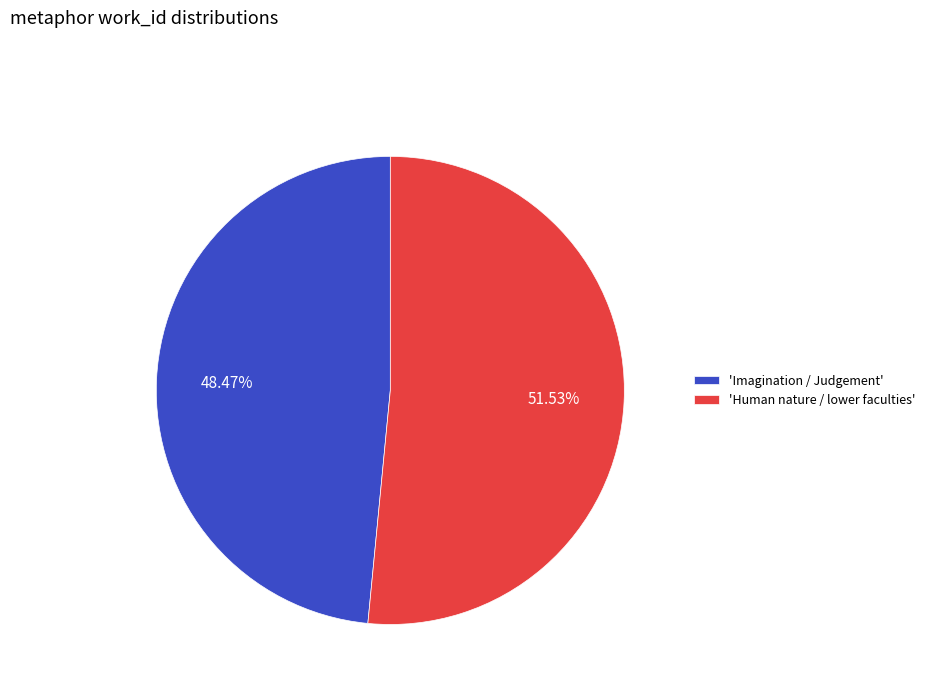

Is the sum of 'Imagination / Judgement' and 'Human nature / lower faculties' greater than half?

Yes